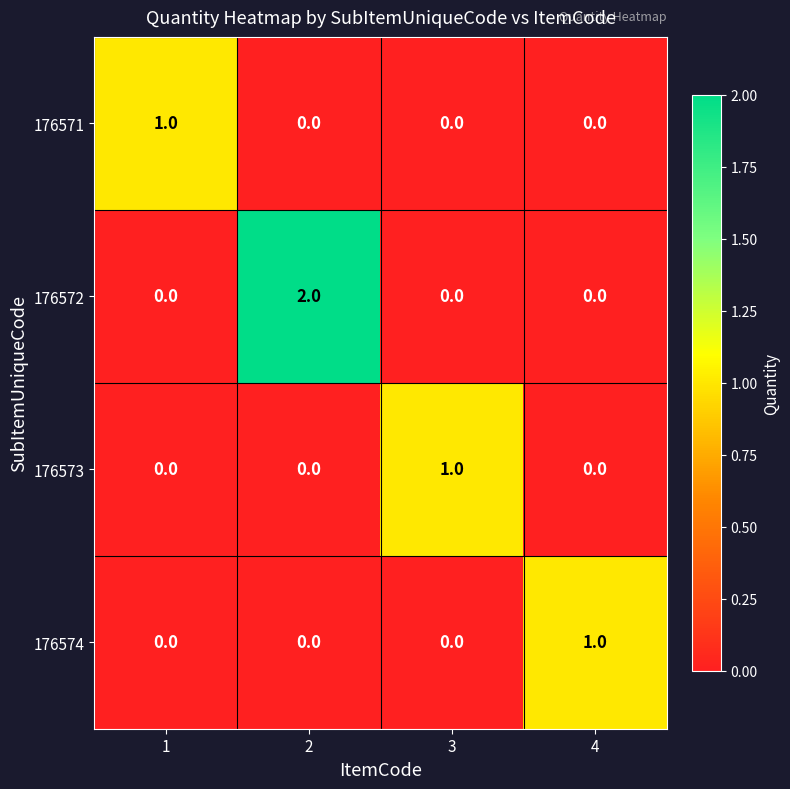

Which series has the widest spread of values?

176572